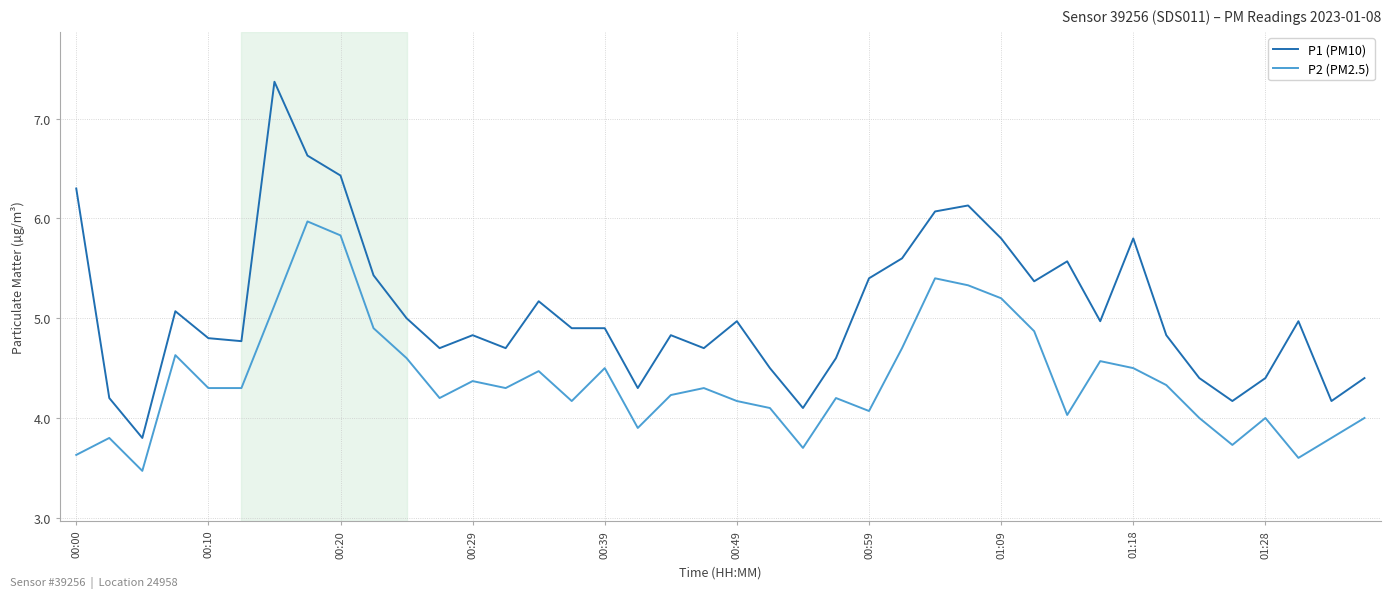

Does the chart display data point markers on the line(s)?

No